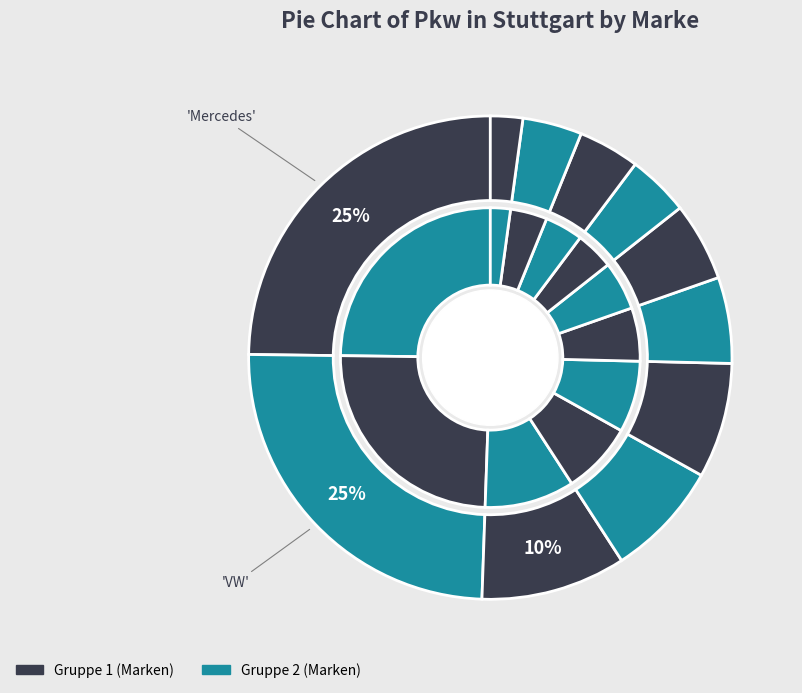

True or false: Opel accounts for 8% of the total.

True